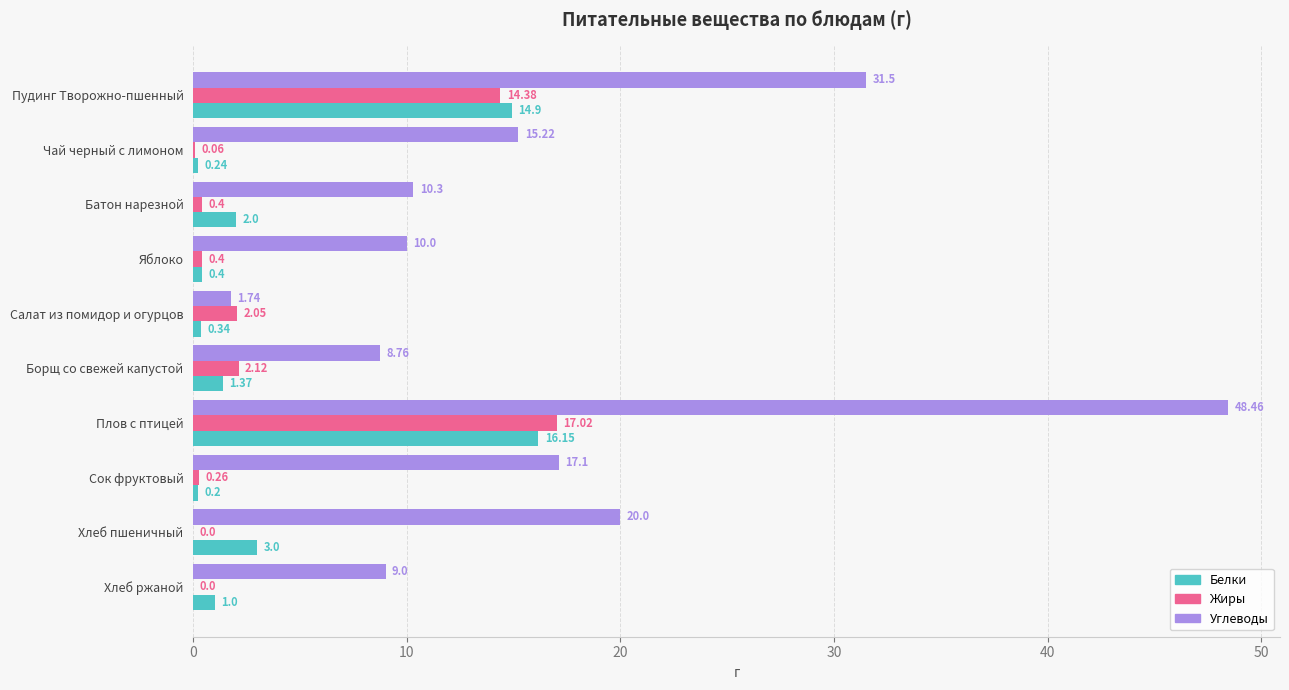

What is the average value of the Жиры series?

3.7